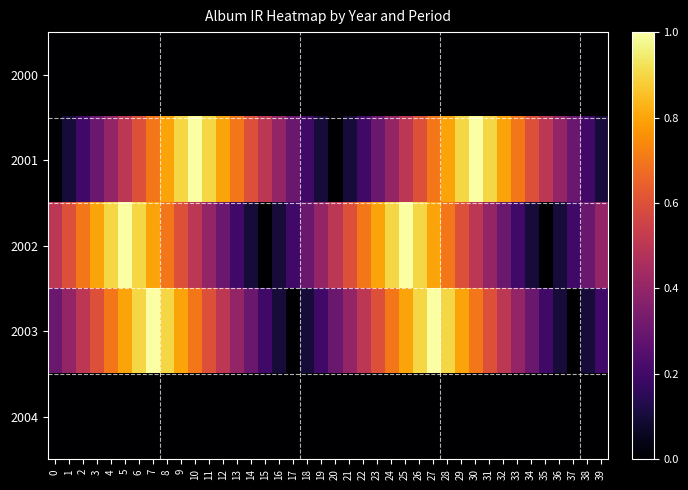

At how many categories does at least one series exceed 0?

40